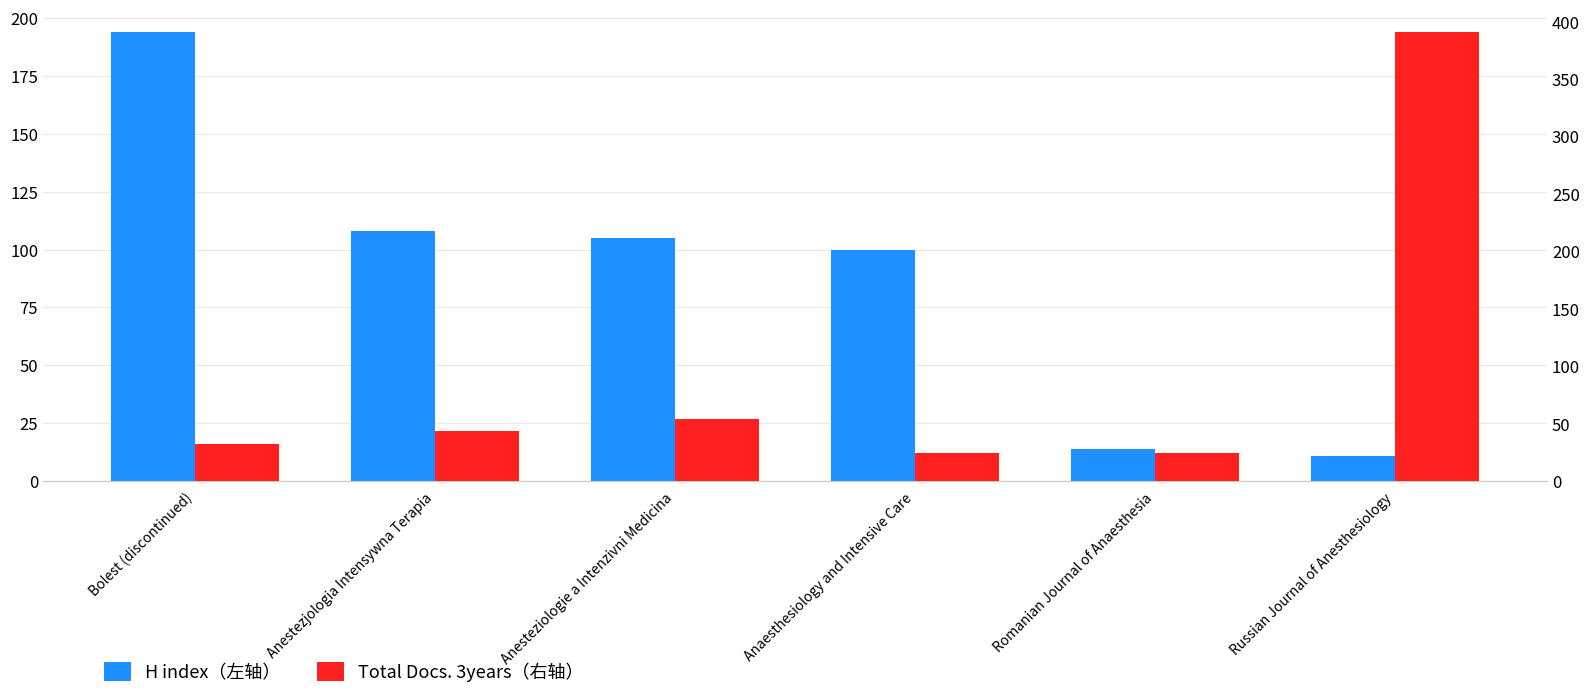

Reading right to left, what are all the values shown in this chart?

H index（左轴）: Russian Journal of Anesthesiology=11	Romanian Journal of Anaesthesia=14	Anaesthesiology and Intensive Care=100	Anesteziologie a Intenzivni Medicina=105	Anestezjologia Intensywna Terapia=108	Bolest (discontinued)=194
Total Docs. 3years（右轴）: Russian Journal of Anesthesiology=391	Romanian Journal of Anaesthesia=24	Anaesthesiology and Intensive Care=24	Anesteziologie a Intenzivni Medicina=54	Anestezjologia Intensywna Terapia=44	Bolest (discontinued)=32